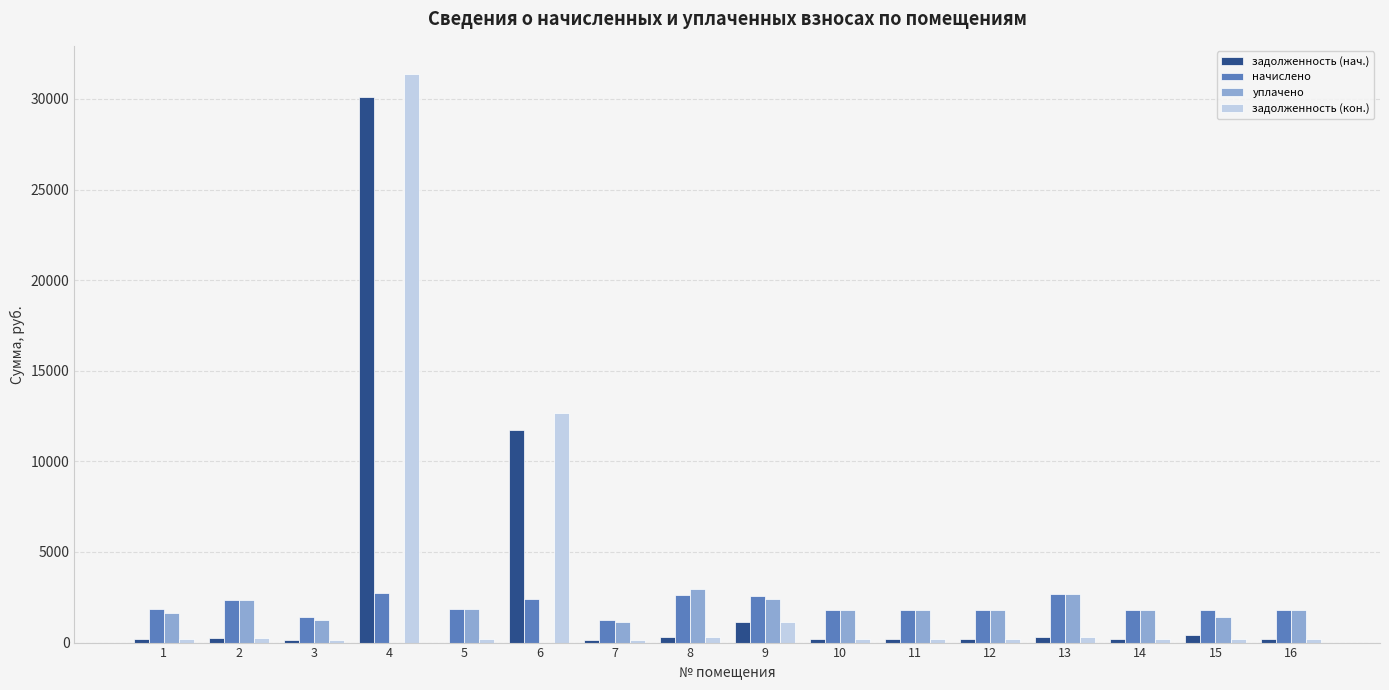

What is the sum of all начислено values?

32553.0